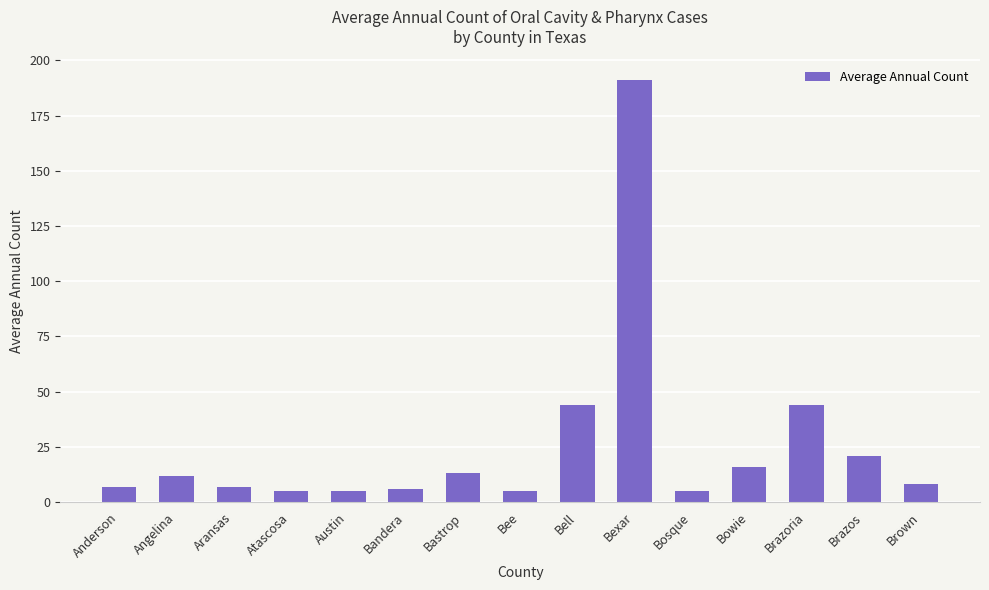

Reading left to right, what are all the values shown in this chart?

7	12	7	5	5	6	13	5	44	191	5	16	44	21	8